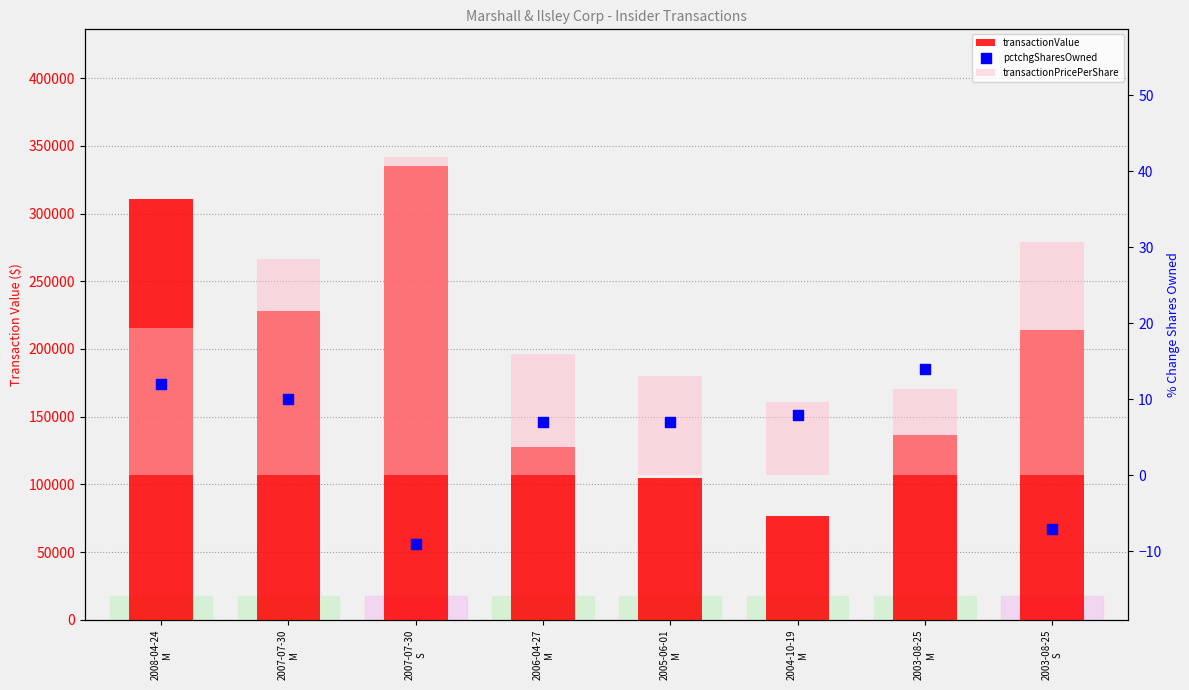

Which series contains the lowest Y value?

pctchgSharesOwned